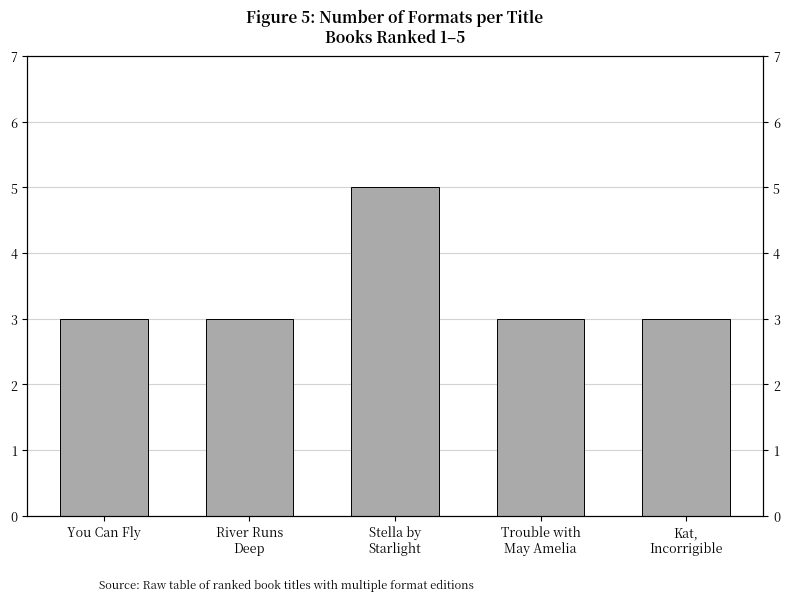

Is it true that the value at Stella by
Starlight is 5?

True